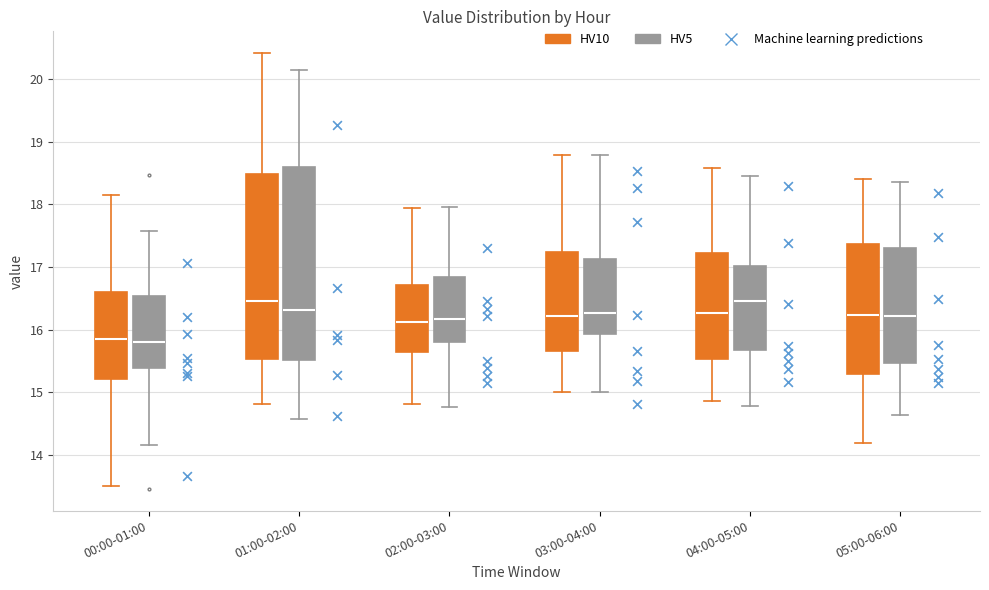

Reading left to right, transcribe this box plot: for each box, give where its median line is, the range the box spans, and where its two whiskers end, as read against the y-axis. The values are not printed on the chart, so give them approximately, as read against the axis.

00:00-01:00 (HV10): median 15.9, box 15.2 to 16.6, whiskers 13.5 to 18.2
00:00-01:00 (HV5): median 15.8, box 15.4 to 16.5, whiskers 14.2 to 17.6
01:00-02:00 (HV10): median 16.5, box 15.5 to 18.5, whiskers 14.8 to 20.4
01:00-02:00 (HV5): median 16.3, box 15.5 to 18.6, whiskers 14.6 to 20.1
02:00-03:00 (HV10): median 16.1, box 15.6 to 16.7, whiskers 14.8 to 17.9
02:00-03:00 (HV5): median 16.2, box 15.8 to 16.8, whiskers 14.8 to 18.0
03:00-04:00 (HV10): median 16.2, box 15.7 to 17.2, whiskers 15.0 to 18.8
03:00-04:00 (HV5): median 16.3, box 15.9 to 17.1, whiskers 15.0 to 18.8
04:00-05:00 (HV10): median 16.3, box 15.5 to 17.2, whiskers 14.9 to 18.6
04:00-05:00 (HV5): median 16.5, box 15.7 to 17.0, whiskers 14.8 to 18.5
05:00-06:00 (HV10): median 16.2, box 15.3 to 17.4, whiskers 14.2 to 18.4
05:00-06:00 (HV5): median 16.2, box 15.5 to 17.3, whiskers 14.6 to 18.4